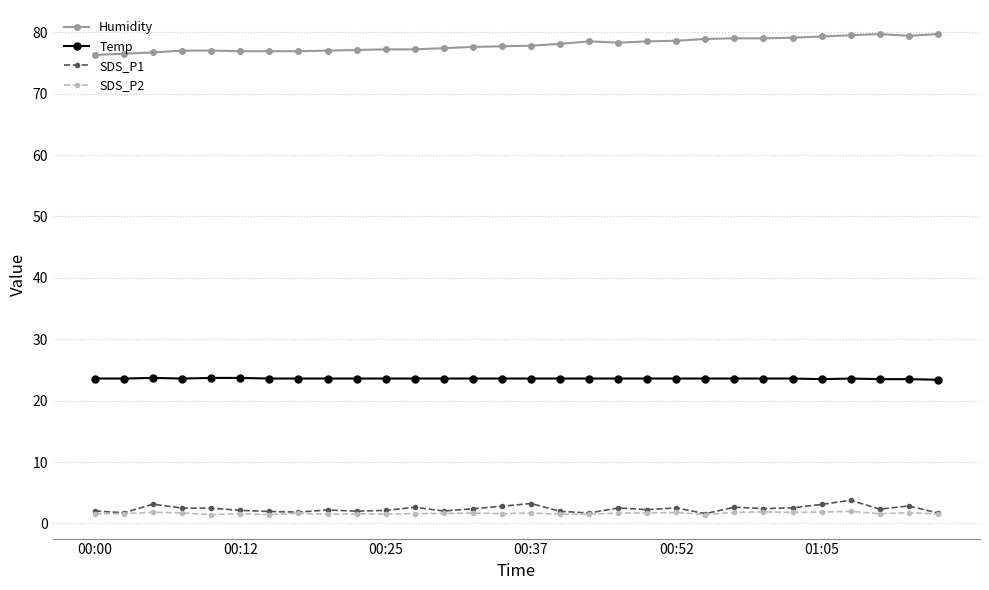

What is the average value of the SDS_P2 series?

1.7